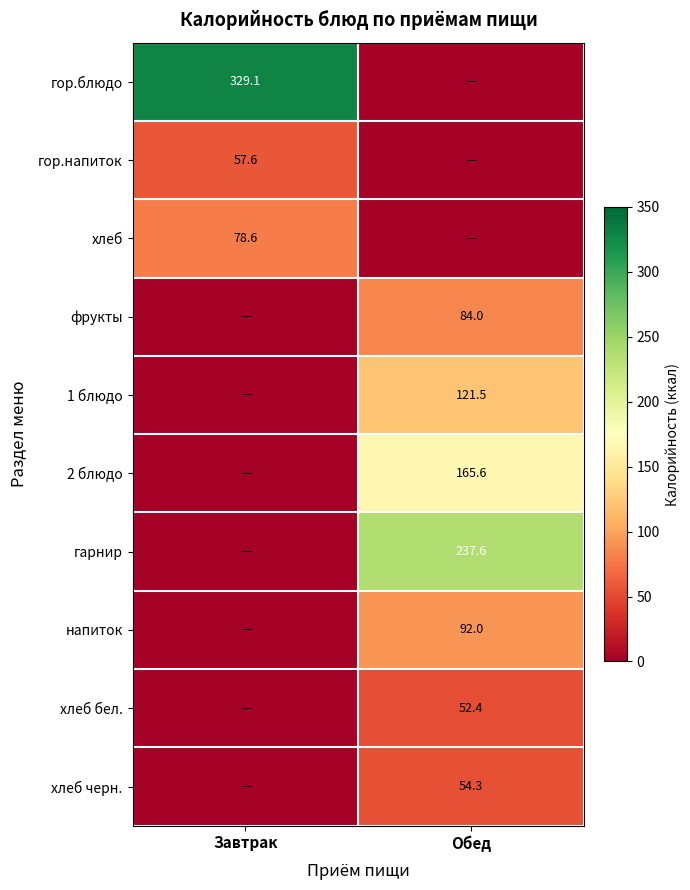

The value of гор.напиток at Завтрак is 28.9. True or false?

False